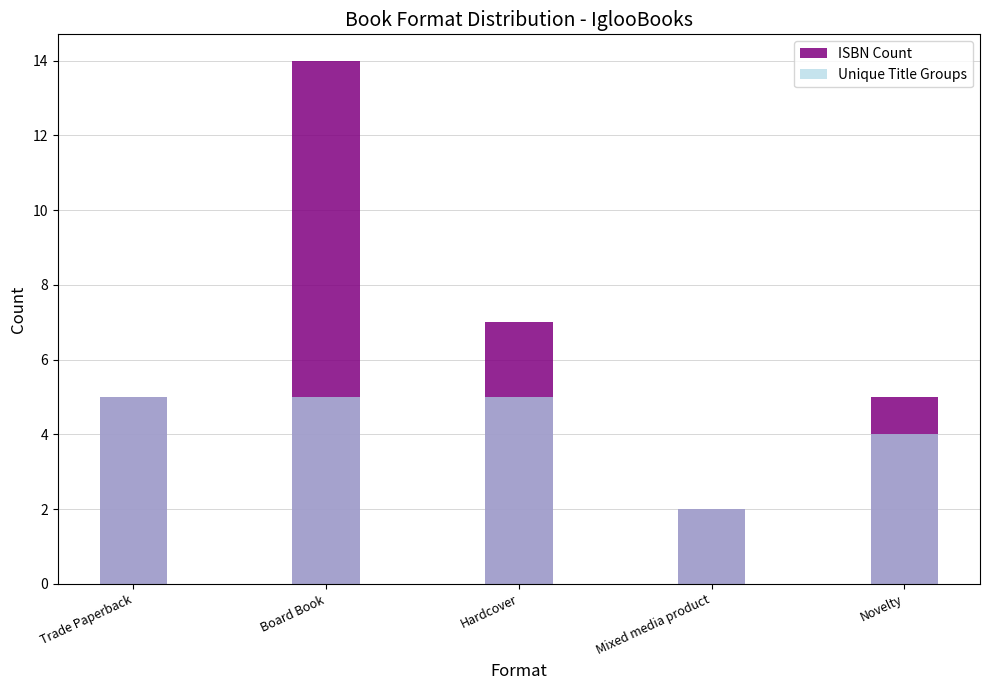

True or false: Unique Title Groups has a value of 1 at Mixed media product.

False